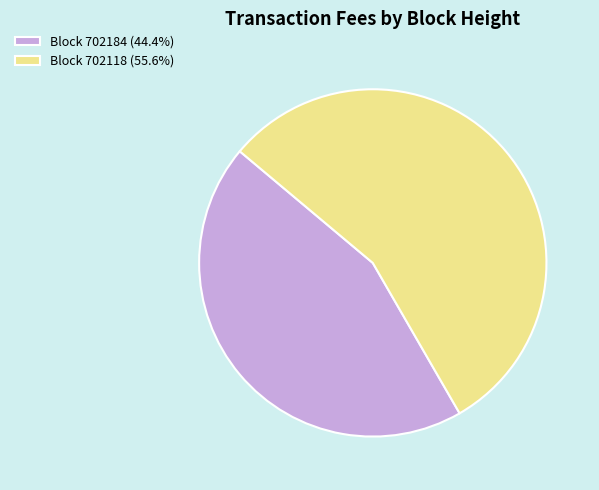

How many segments does this pie chart have?

2